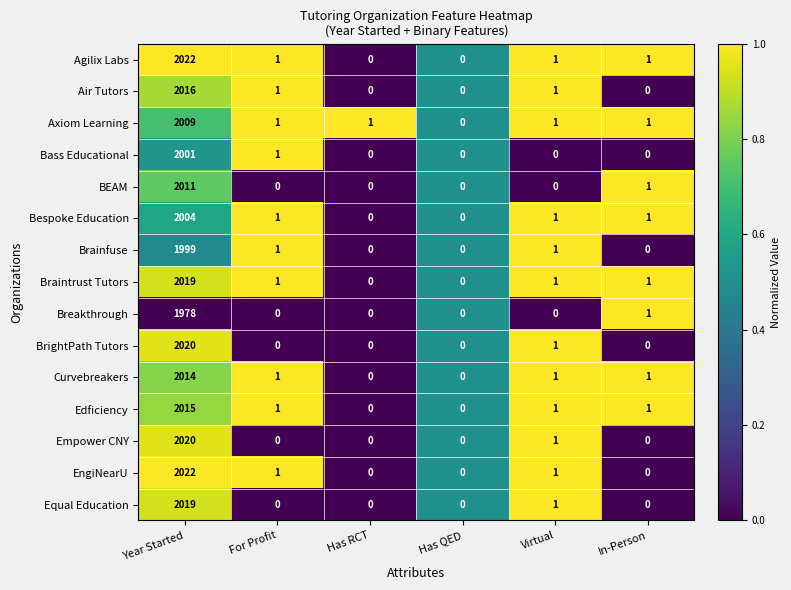

What is the sum of all Axiom Learning values?

2013